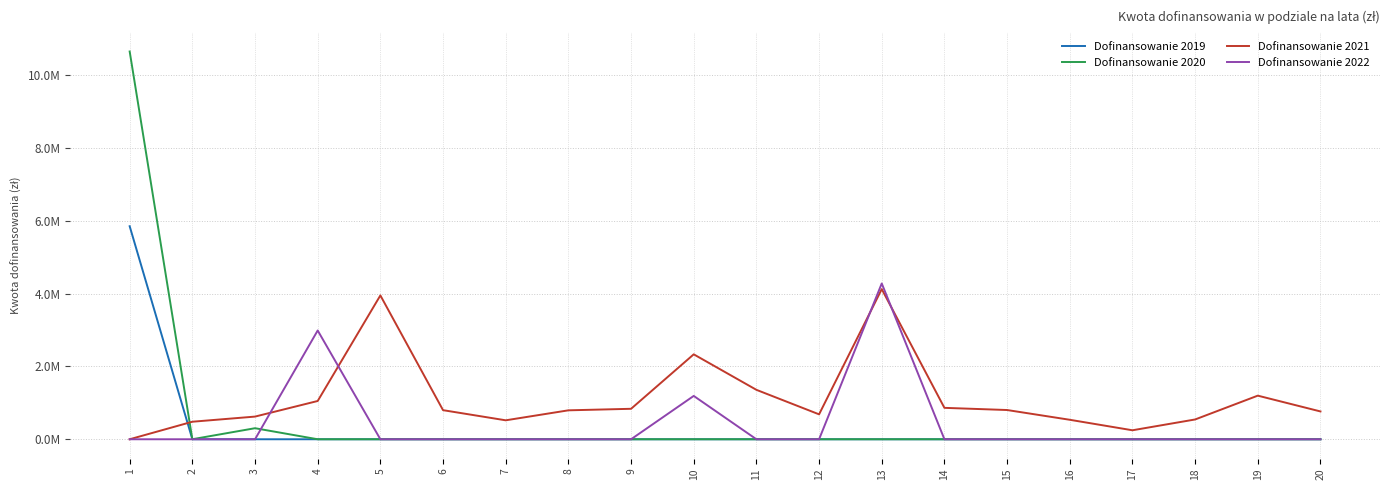

Which category has the highest value across all series?

1